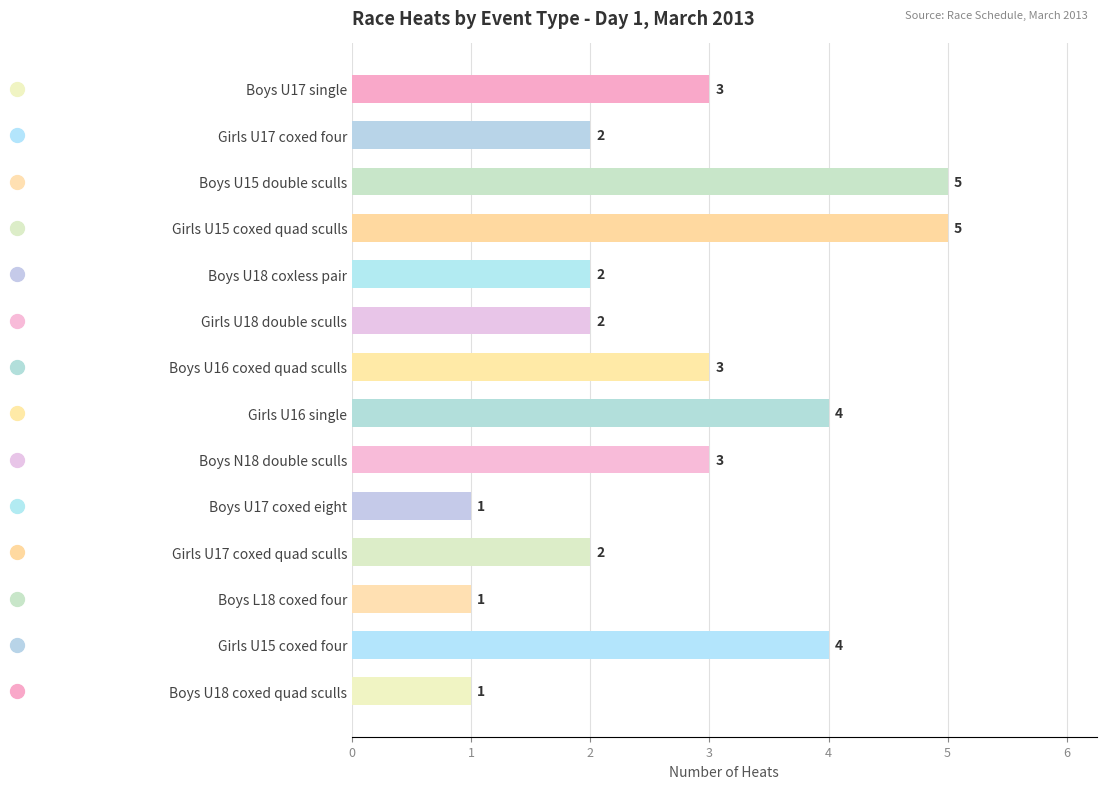

Approximately how many times larger is the value at Girls U15 coxed four compared to Boys U17 coxed eight?

4.0